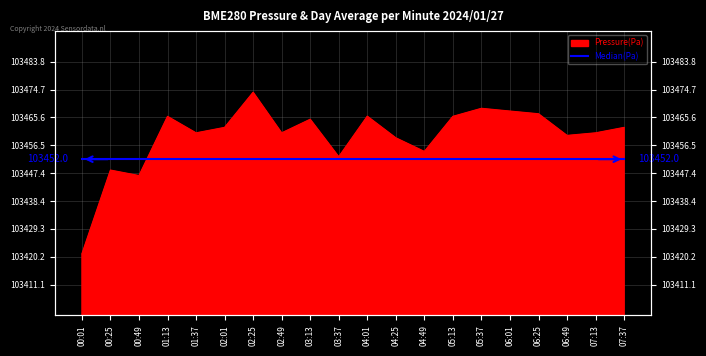

Rank the categories by value from highest to lowest.

02:25, 05:37, 06:01, 06:25, 04:01, 01:13, 05:13, 03:13, 02:01, 07:37, 01:37, 02:49, 07:13, 06:49, 04:25, 04:49, 03:37, 00:25, 00:49, 00:01